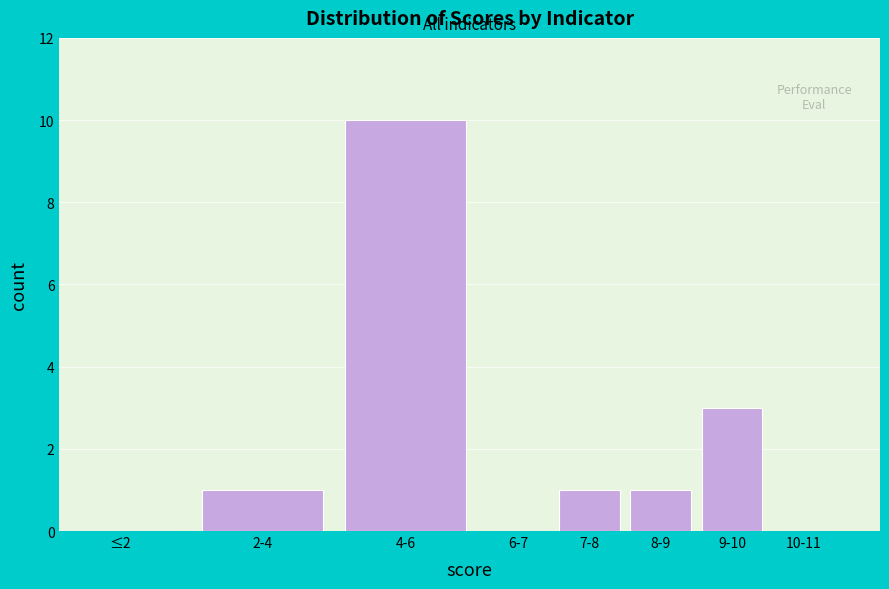

Reading right to left, transcribe all the data shown in this chart.

10-11=0	9-10=3	8-9=1	7-8=1	6-7=0	4-6=10	2-4=1	≤2=0